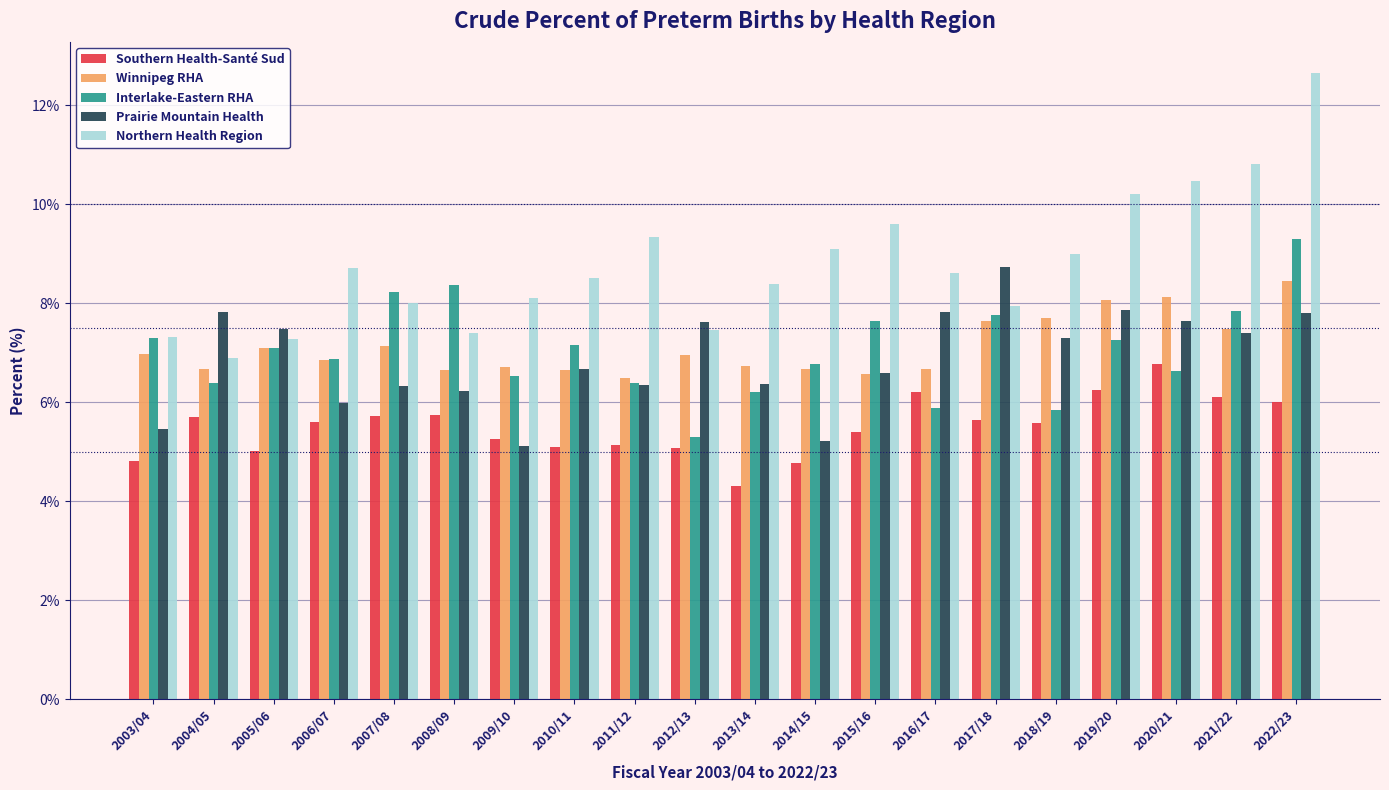

What is the spread (max minus min) of values at 2018/19?

3.4